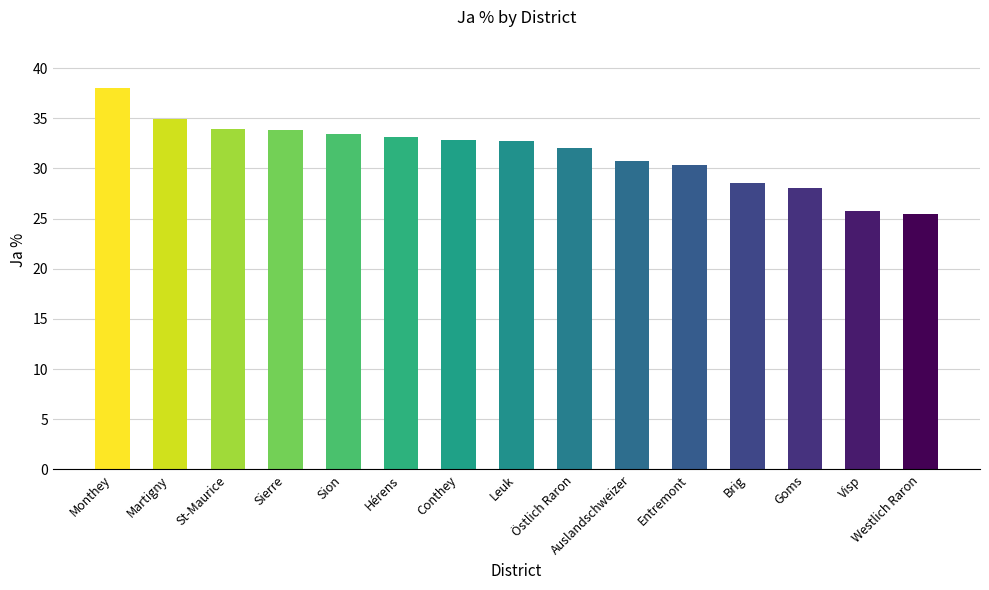

What is the difference between the second highest and minimum values?

9.5